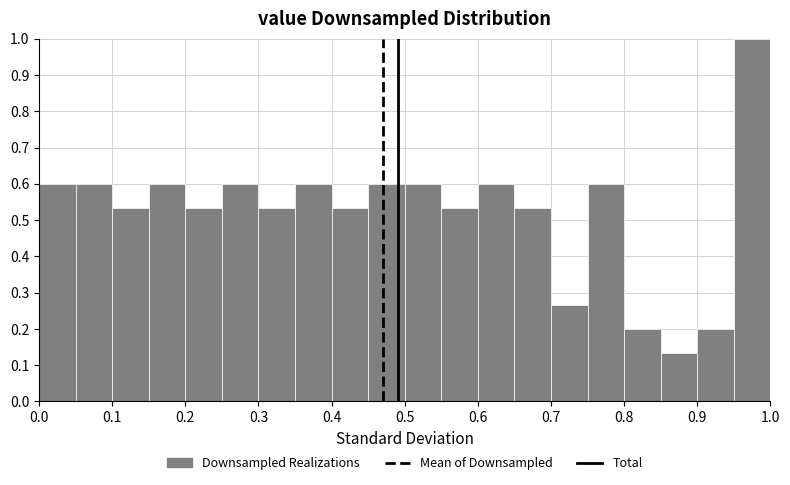

Reading left to right, list every bar in this chart as the range it spans on the x-axis followed by its height. The values are not printed on the chart, so give them approximately, as read against the axis.

0.00 to 0.05: 0.60
0.05 to 0.10: 0.60
0.10 to 0.15: 0.53
0.15 to 0.20: 0.60
0.20 to 0.25: 0.53
0.25 to 0.30: 0.60
0.30 to 0.35: 0.53
0.35 to 0.40: 0.60
0.40 to 0.45: 0.53
0.45 to 0.50: 0.60
0.50 to 0.55: 0.60
0.55 to 0.60: 0.53
0.60 to 0.65: 0.60
0.65 to 0.70: 0.53
0.70 to 0.75: 0.27
0.75 to 0.80: 0.60
0.80 to 0.85: 0.20
0.85 to 0.90: 0.13
0.90 to 0.95: 0.20
0.95 to 1.00: 1.00